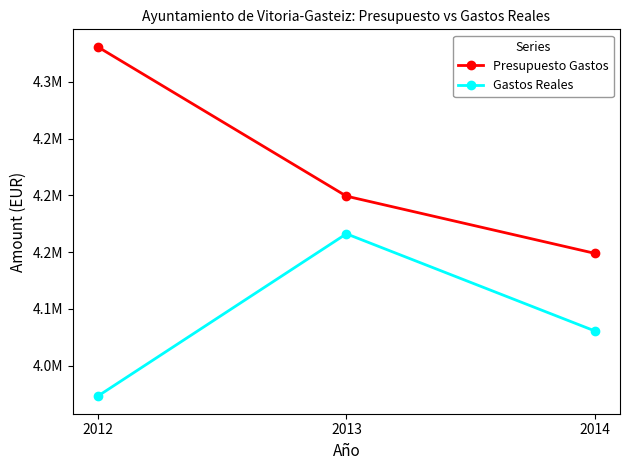

What is the value of the Presupuesto Gastos point at the 3rd from the left?

4148814.0